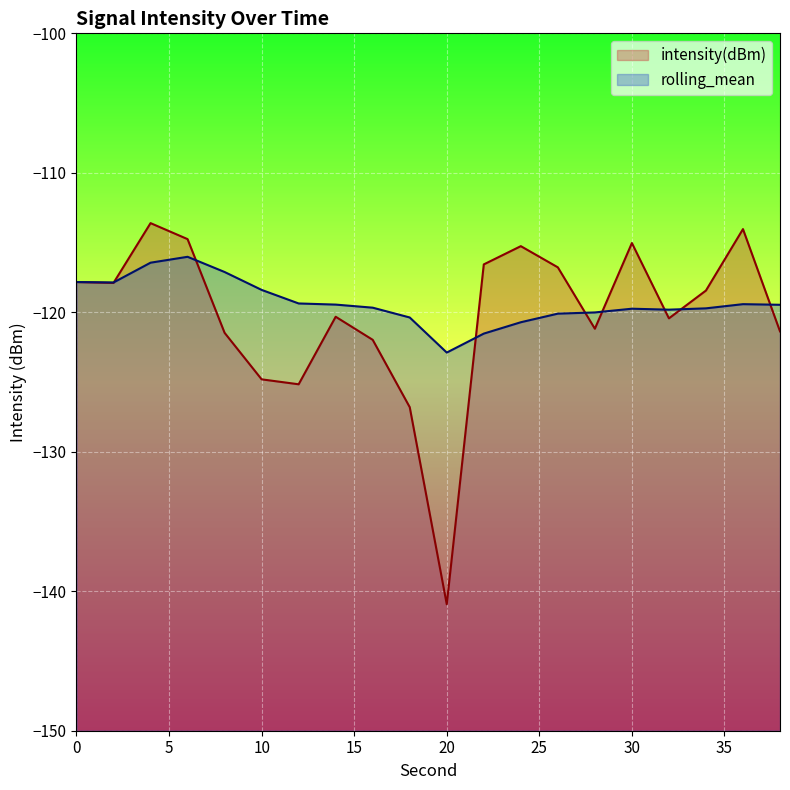

What is the difference between the second highest and minimum values in the intensity(dBm) series?

26.9